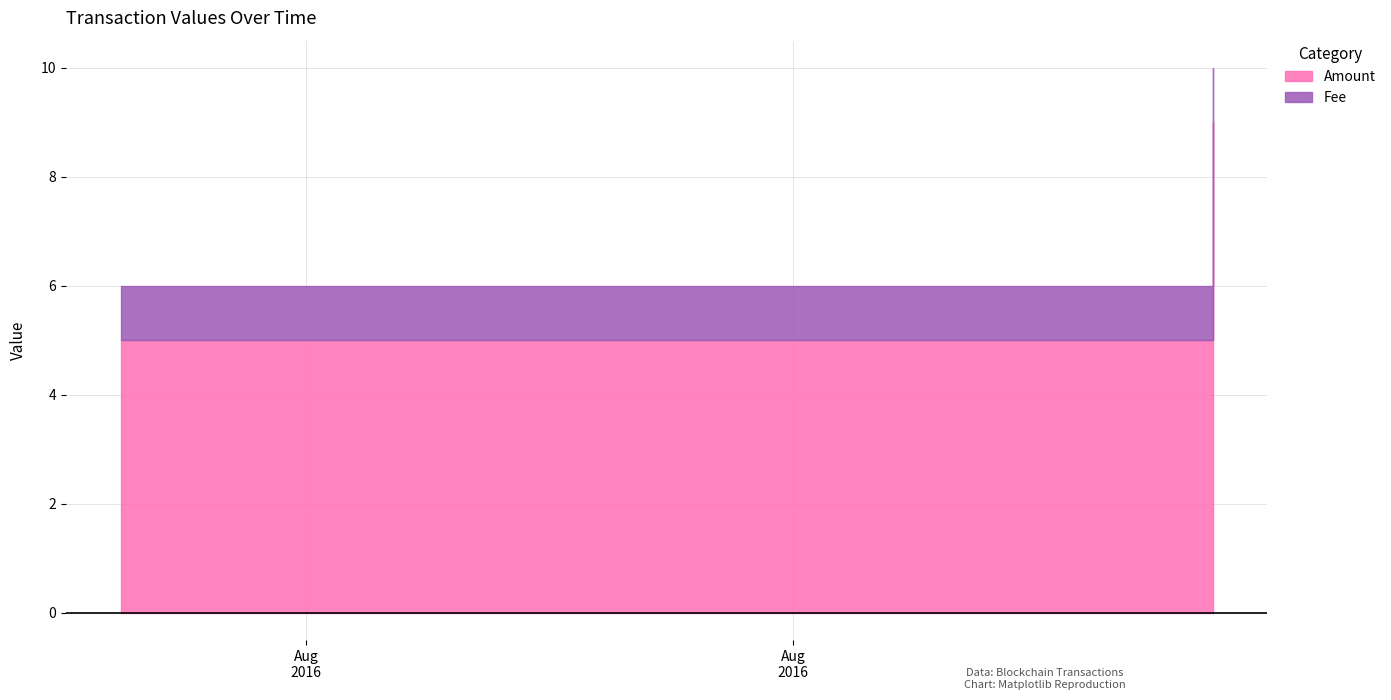

Does the chart display data point markers on the line(s)?

No